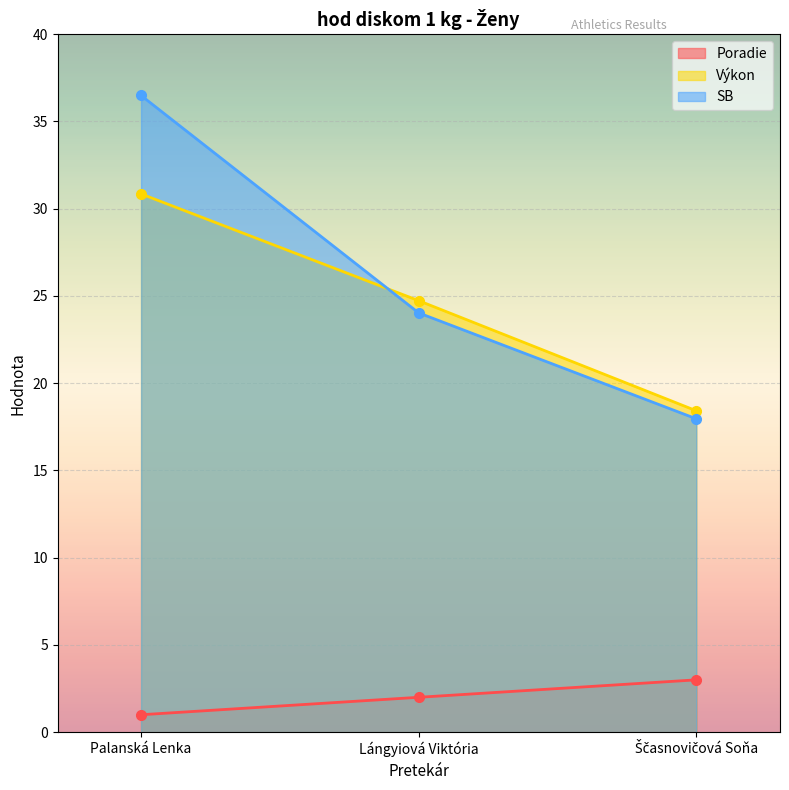

How many lines are shown in the chart?

3